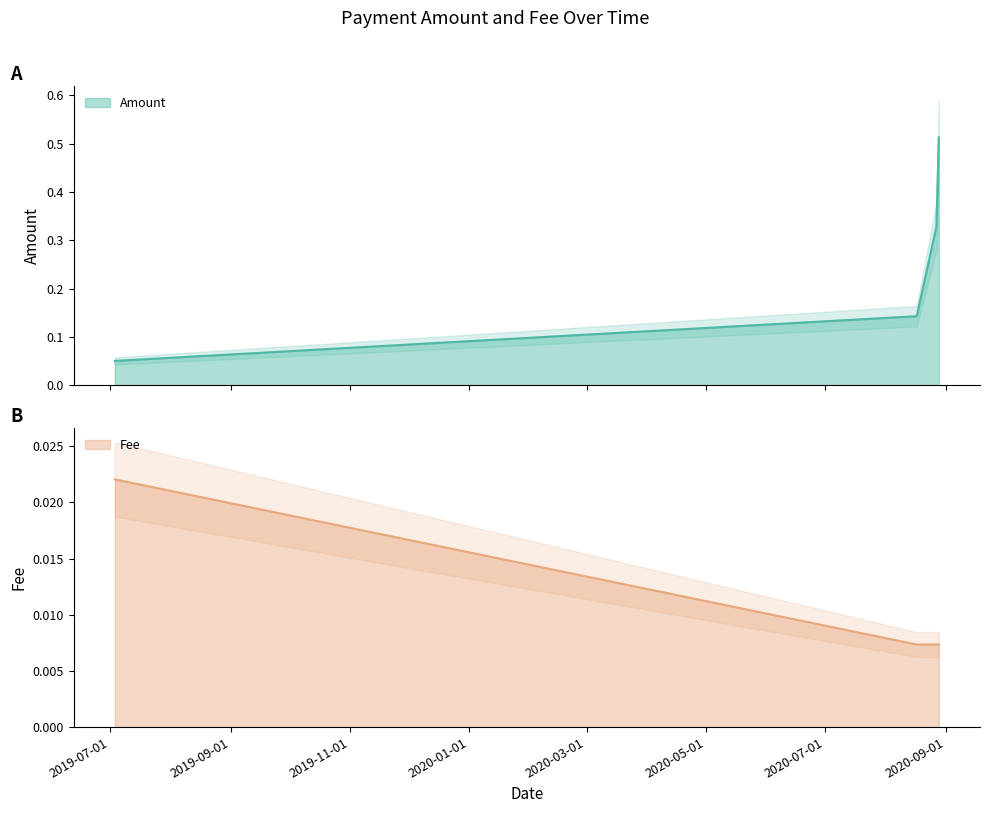

How many data points does each series have?

4